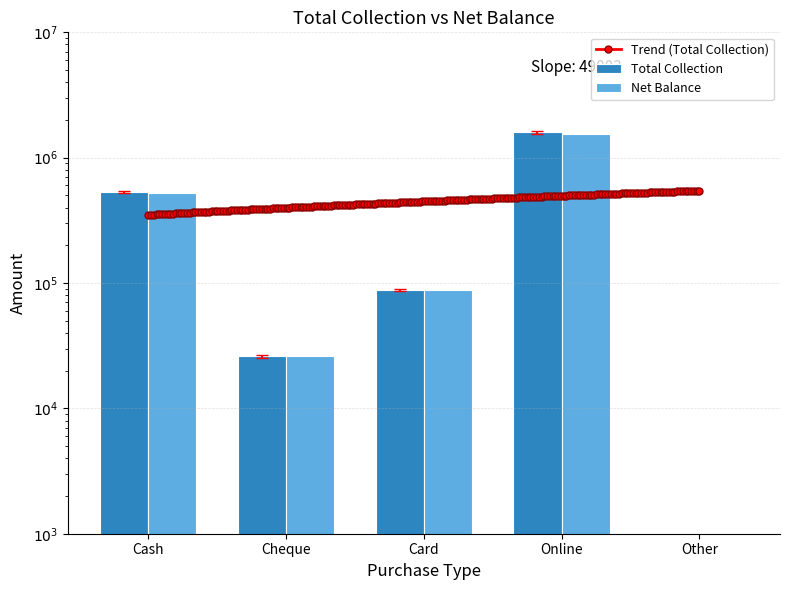

What is the difference between the Net Balance values at Cheque and Cash?

499177.0